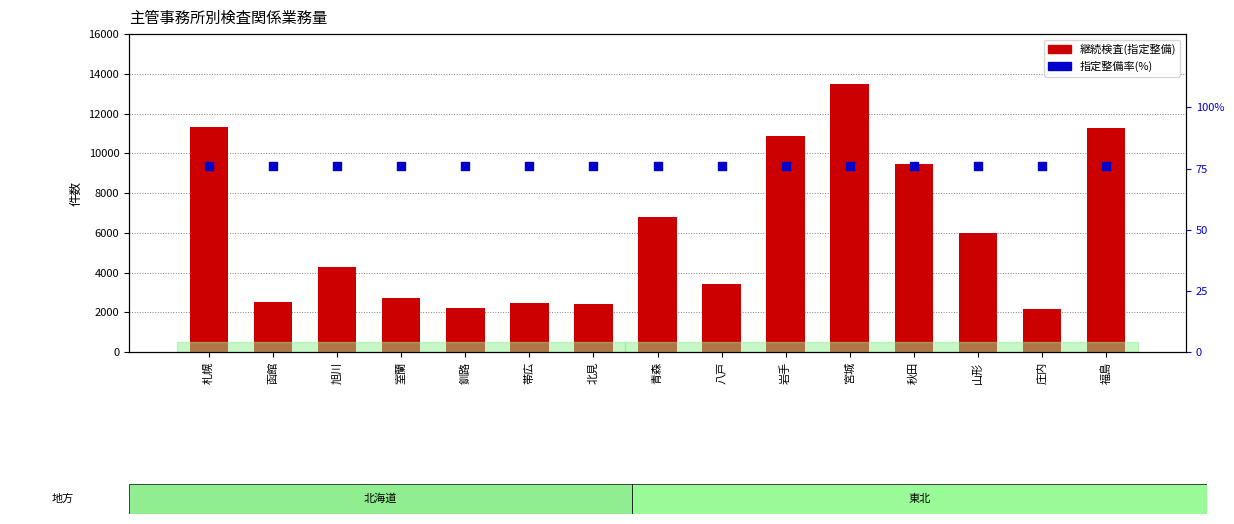

At how many categories does at least one series exceed 177?

15